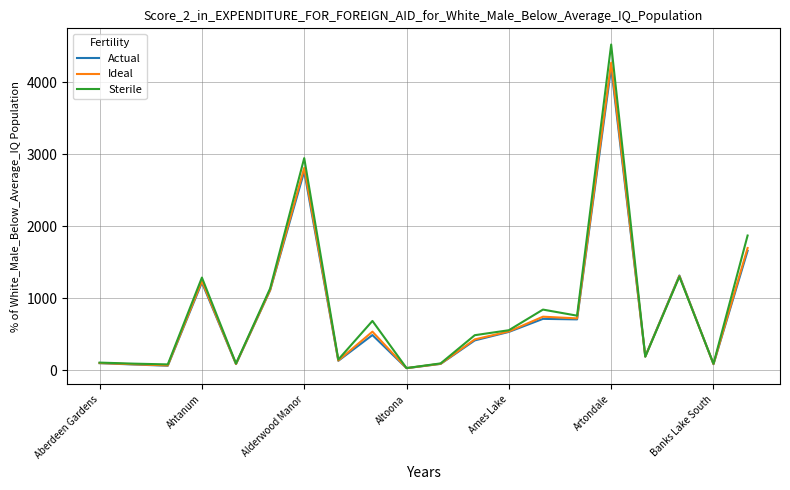

Which series has the largest range (max minus min)?

Sterile